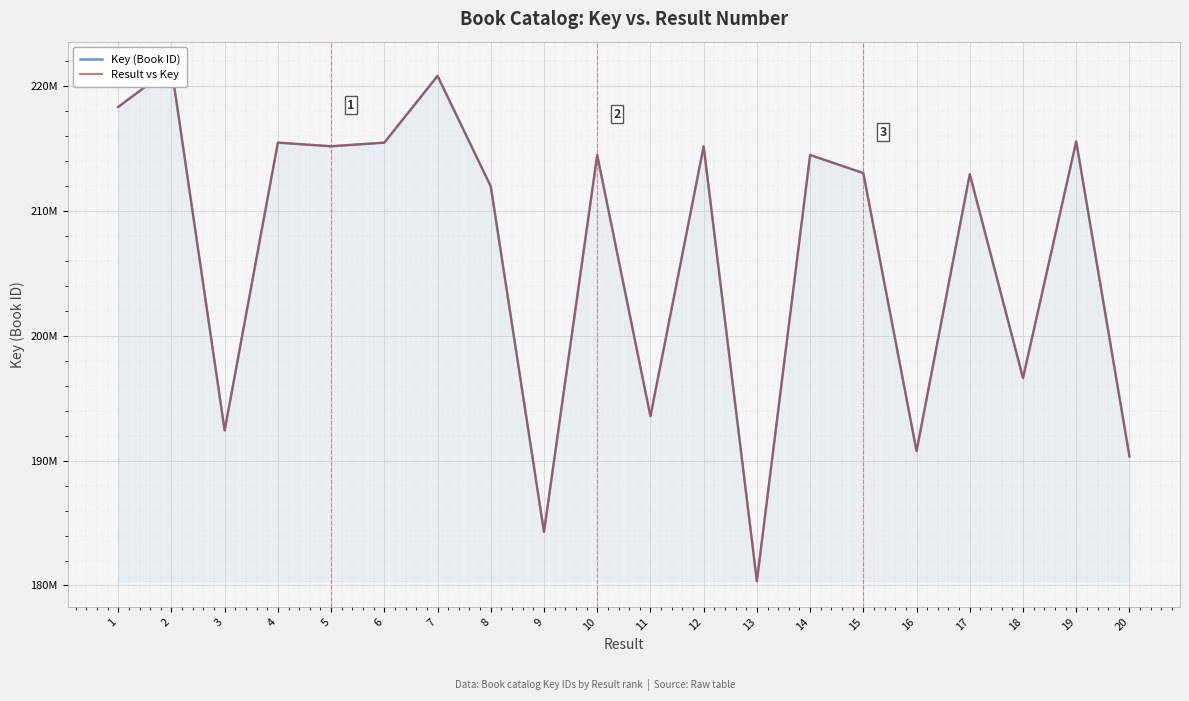

At which category is the sum across all series the highest?

2